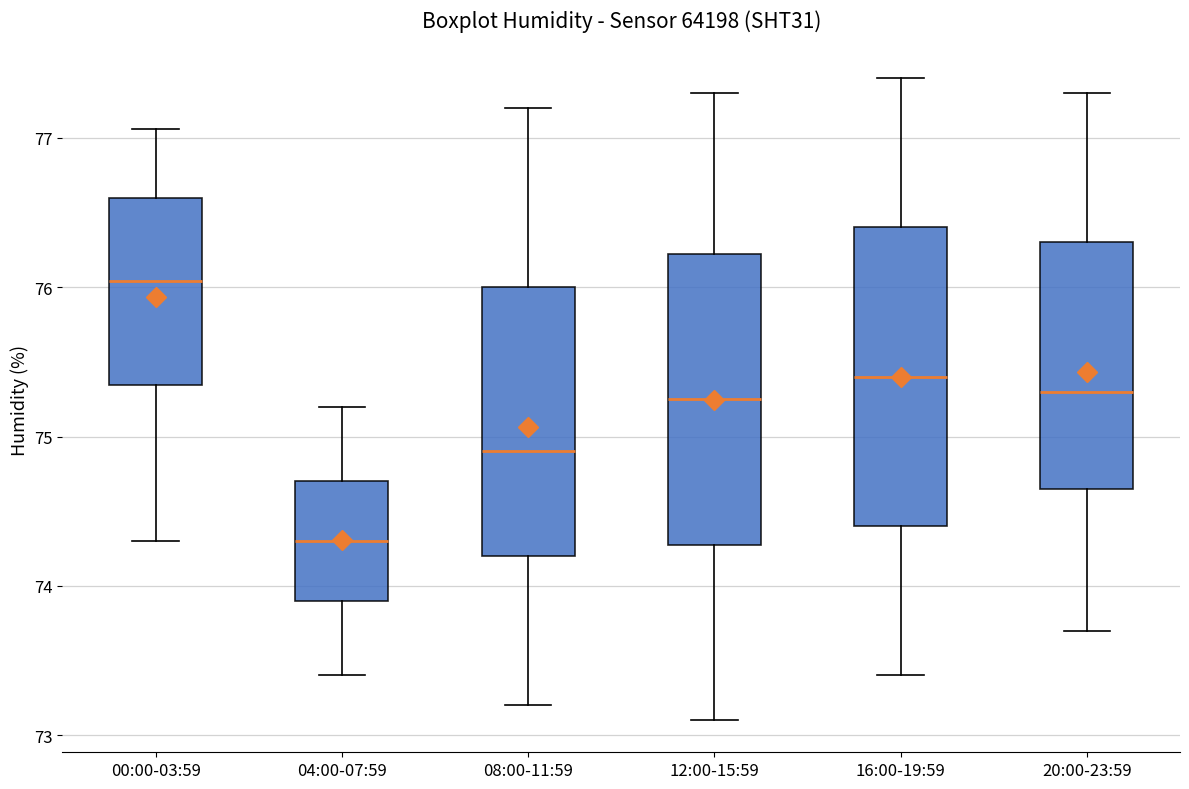

Reading left to right, read every box against the y-axis: the position of its median line, the range the box covers, and the ends of its whiskers. The values are not printed on the chart, so give them approximately, as read against the axis.

00:00-03:59: median 76.0, box 75.3 to 76.6, whiskers 74.3 to 77.1
04:00-07:59: median 74.3, box 73.9 to 74.7, whiskers 73.4 to 75.2
08:00-11:59: median 74.9, box 74.2 to 76.0, whiskers 73.2 to 77.2
12:00-15:59: median 75.3, box 74.3 to 76.2, whiskers 73.1 to 77.3
16:00-19:59: median 75.4, box 74.4 to 76.4, whiskers 73.4 to 77.4
20:00-23:59: median 75.3, box 74.7 to 76.3, whiskers 73.7 to 77.3